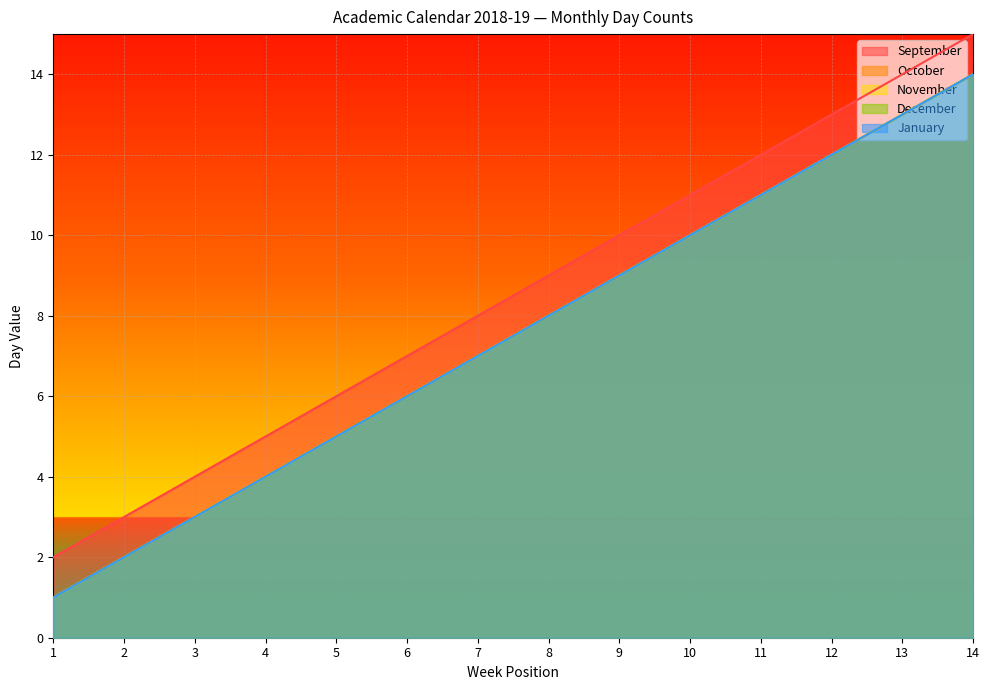

Between 3 and 11, which series saw the biggest shift?

September